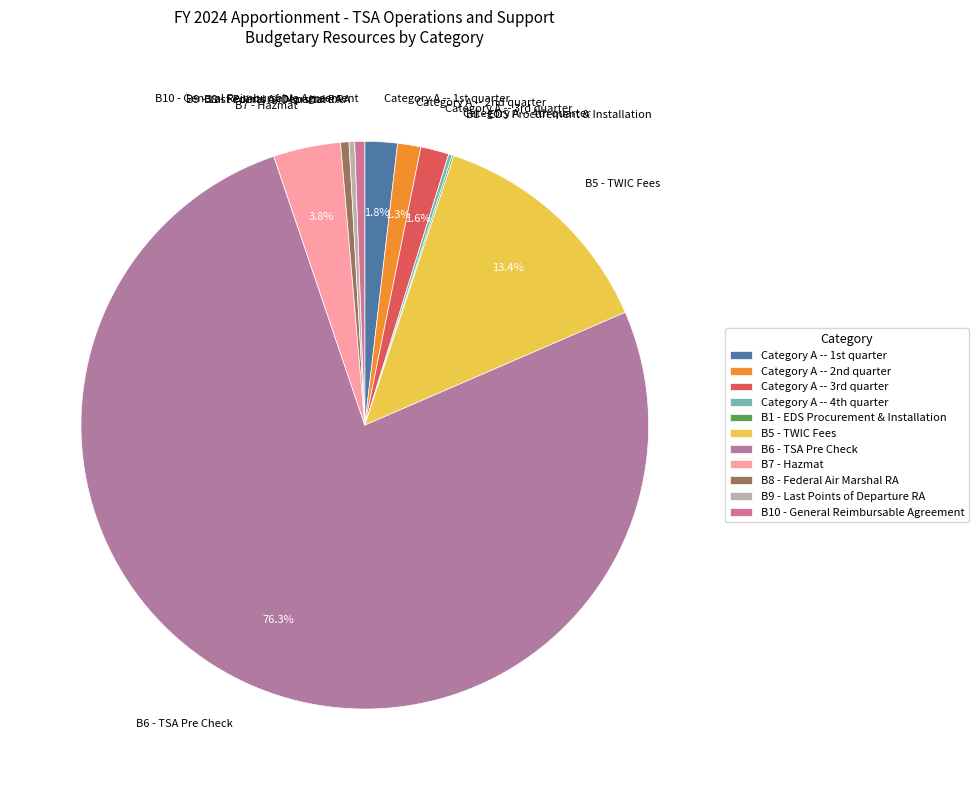

Which category has the biggest portion of the pie?

B6 - TSA Pre Check